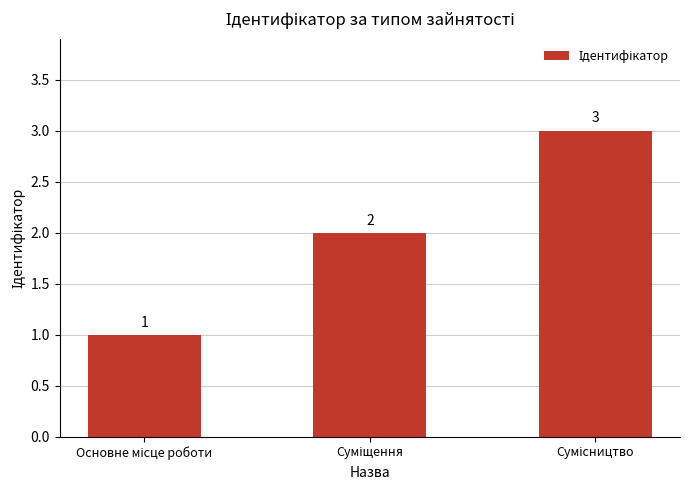

Count the values in the range 1 to 3.

3